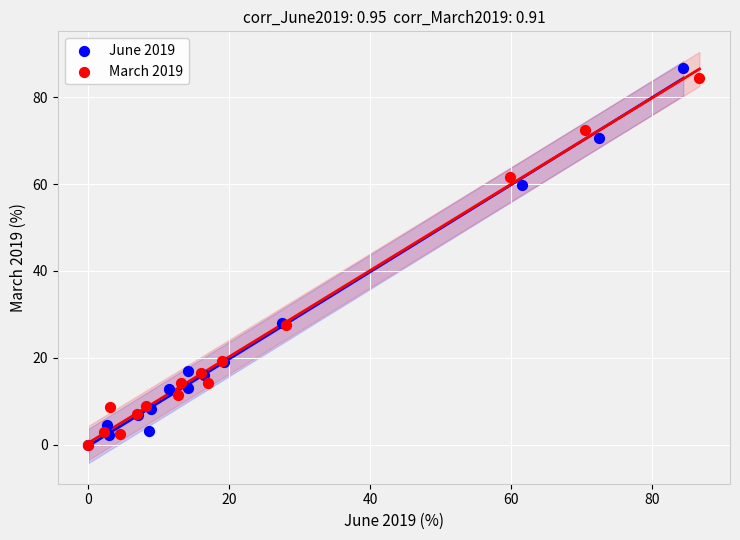

Which series has the widest spread of Y values?

June 2019